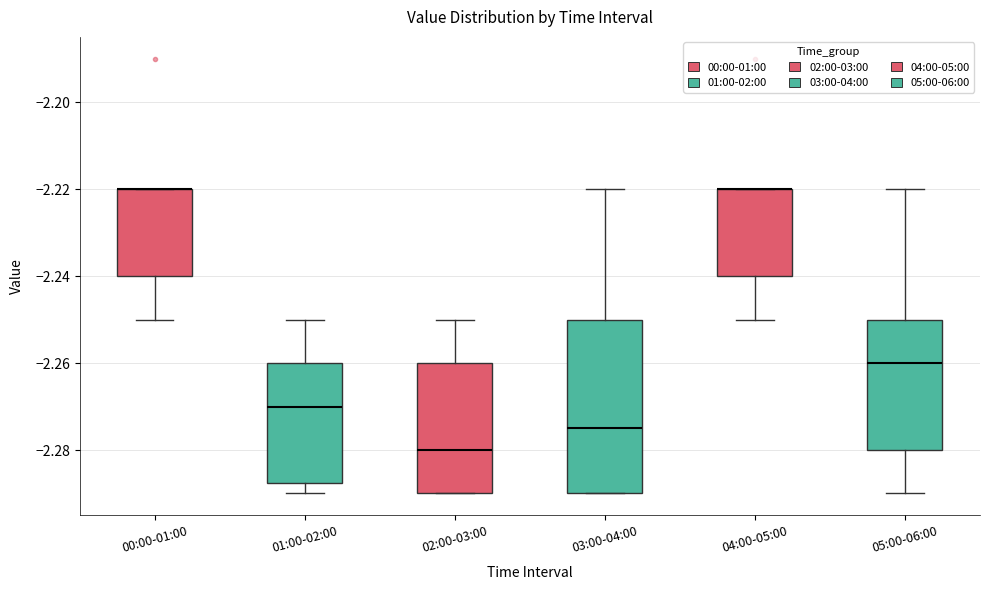

Reading left to right, read every box against the y-axis: the position of its median line, the range the box covers, and the ends of its whiskers. The values are not printed on the chart, so give them approximately, as read against the axis.

00:00-01:00: median -2.220 (drawn on the box's upper edge), box -2.240 to -2.220, whiskers -2.250 to -2.220
01:00-02:00: median -2.270, box -2.288 to -2.260, whiskers -2.290 to -2.250
02:00-03:00: median -2.280, box -2.290 to -2.260, whiskers -2.290 to -2.250
03:00-04:00: median -2.274, box -2.290 to -2.250, whiskers -2.290 to -2.220
04:00-05:00: median -2.220 (drawn on the box's upper edge), box -2.240 to -2.220, whiskers -2.250 to -2.220
05:00-06:00: median -2.260, box -2.280 to -2.250, whiskers -2.290 to -2.220